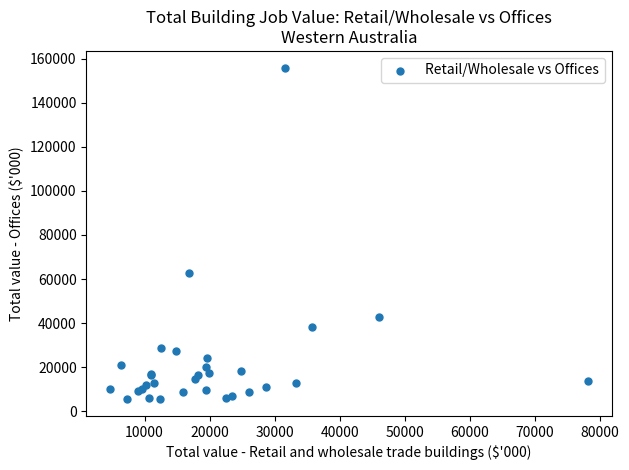

What Y value in the scatter plot is closest to 80723?

62574